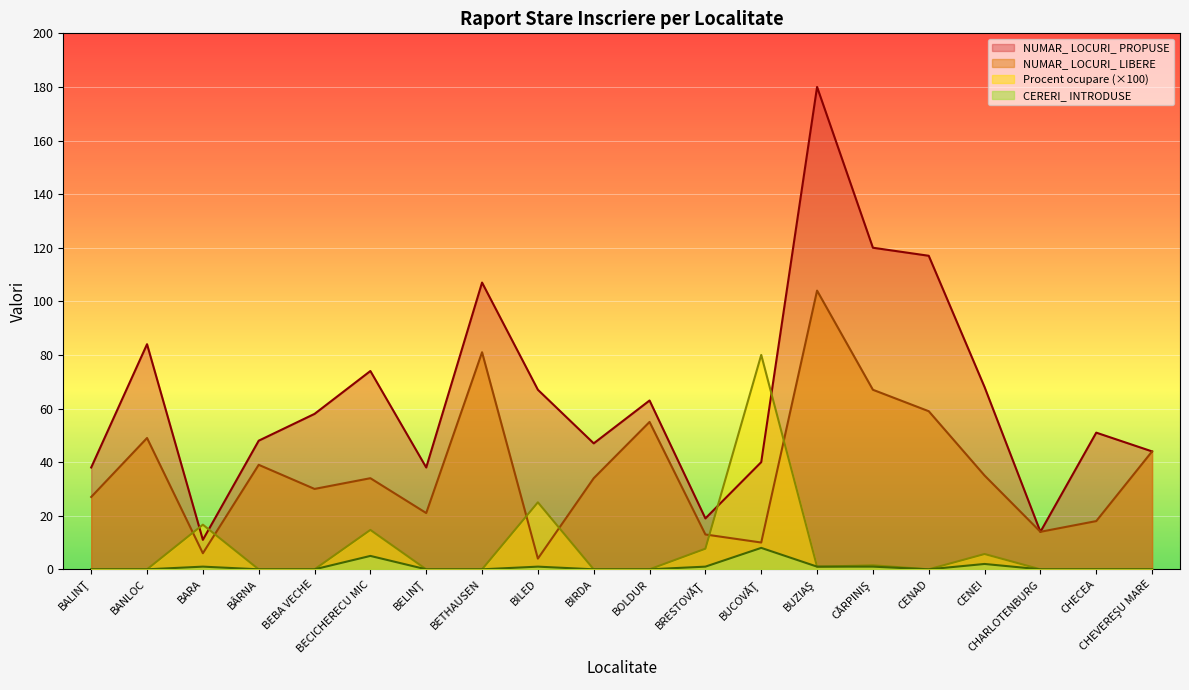

Which series has the widest spread of values?

NUMAR_ LOCURI_ PROPUSE